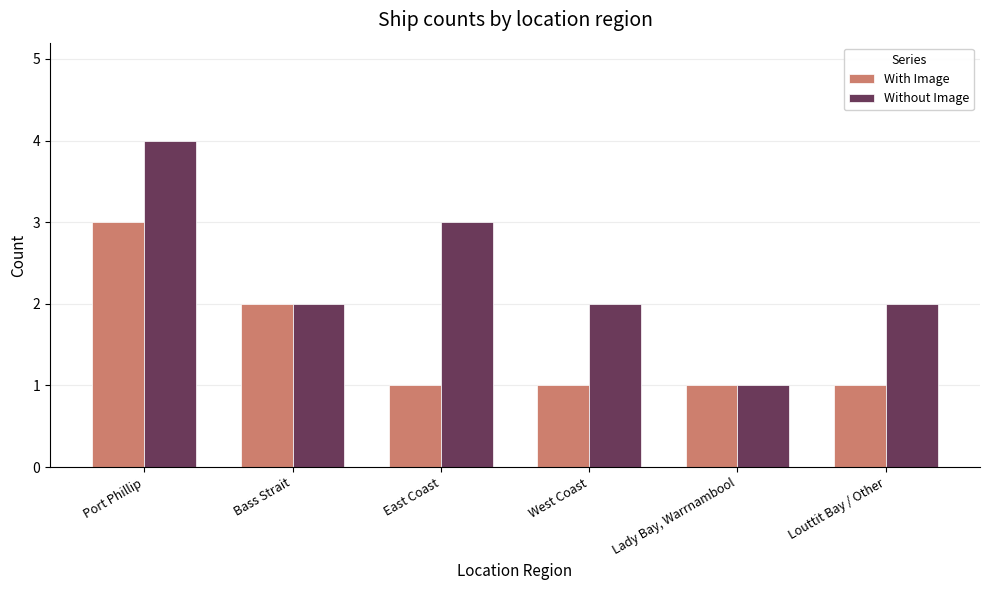

Count the number of data series in this chart.

2